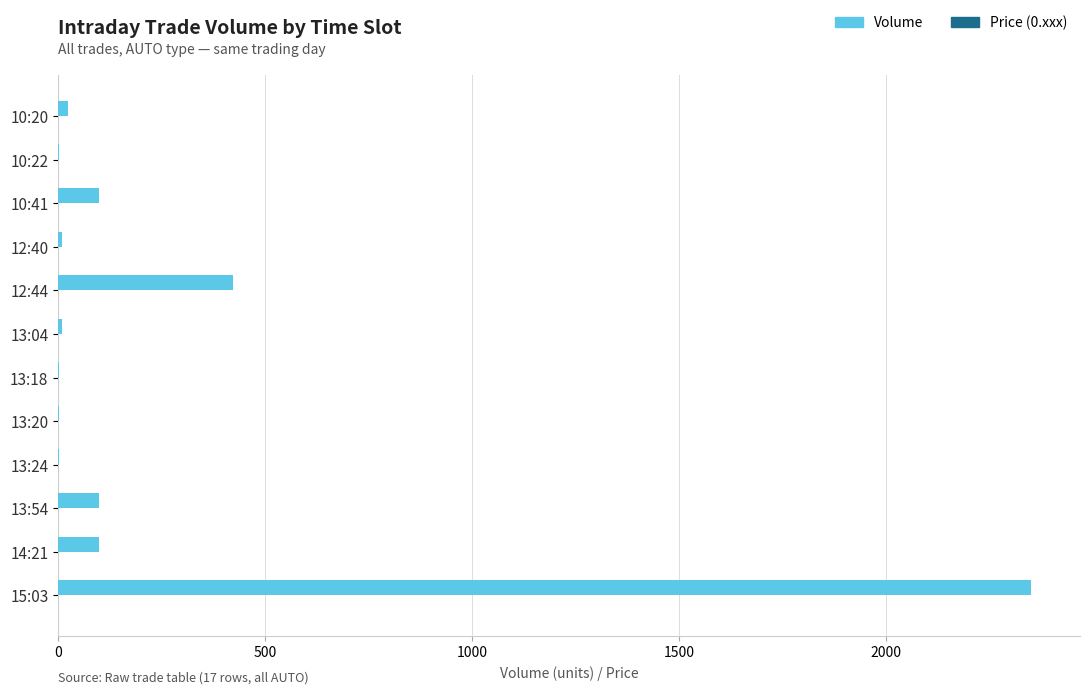

What is the sum of all Volume values?

3124.0